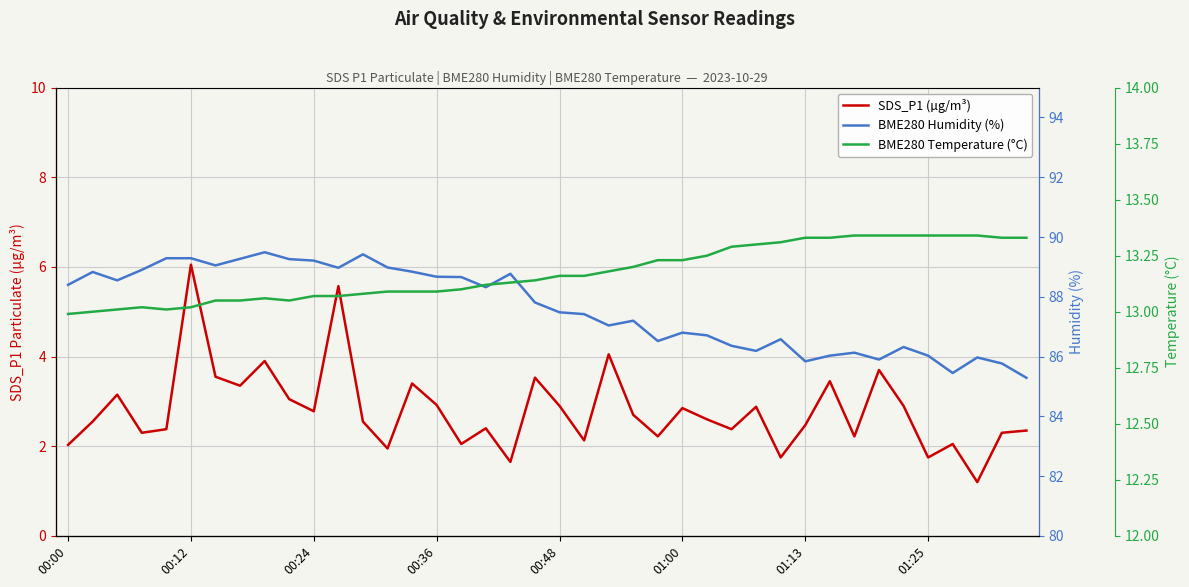

Where is SDS_P1 (µg/m³) nearest to the value 3?

9